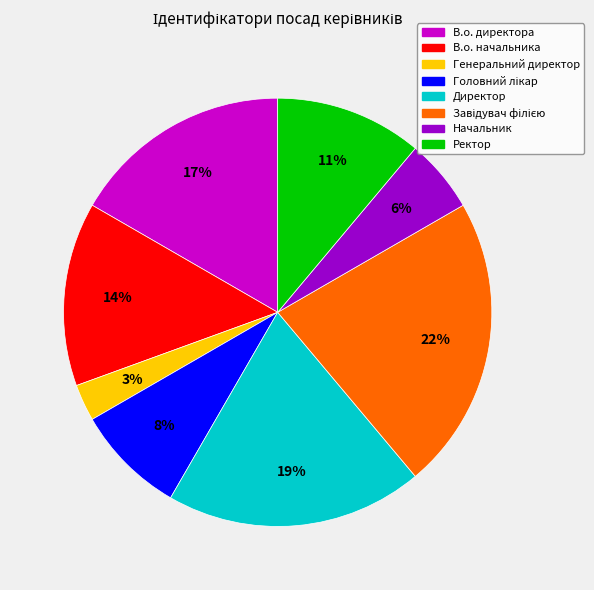

Is the sum of Генеральний директор and В.о. директора greater than half?

No